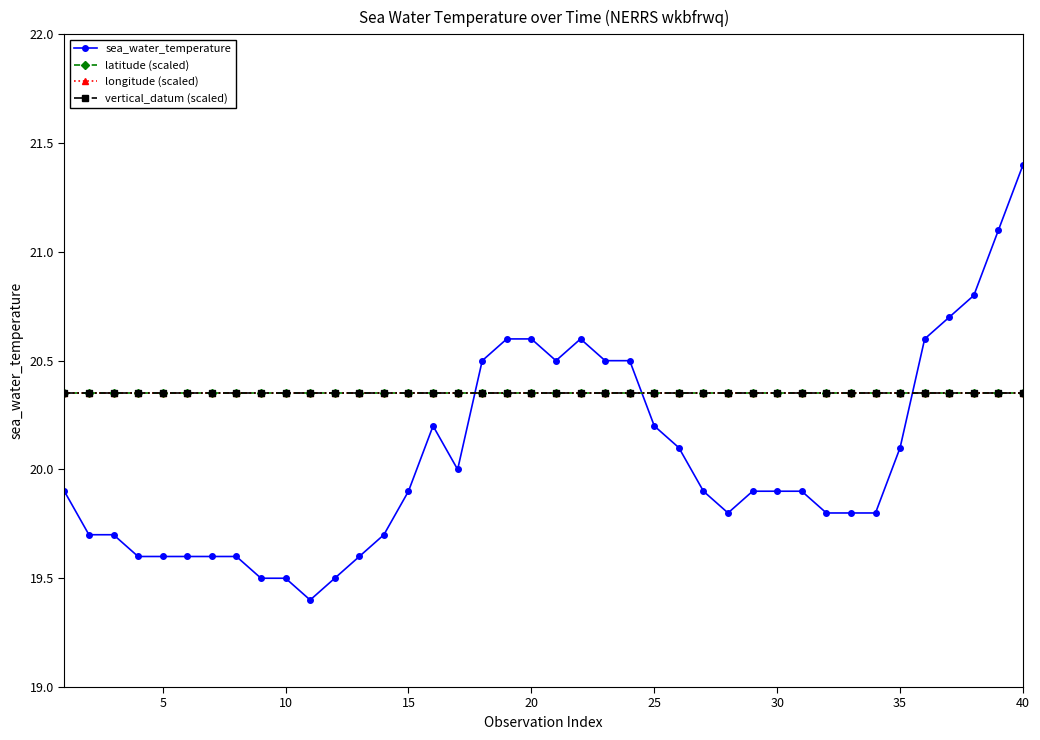

Is this an area chart (filled region under the line)?

No